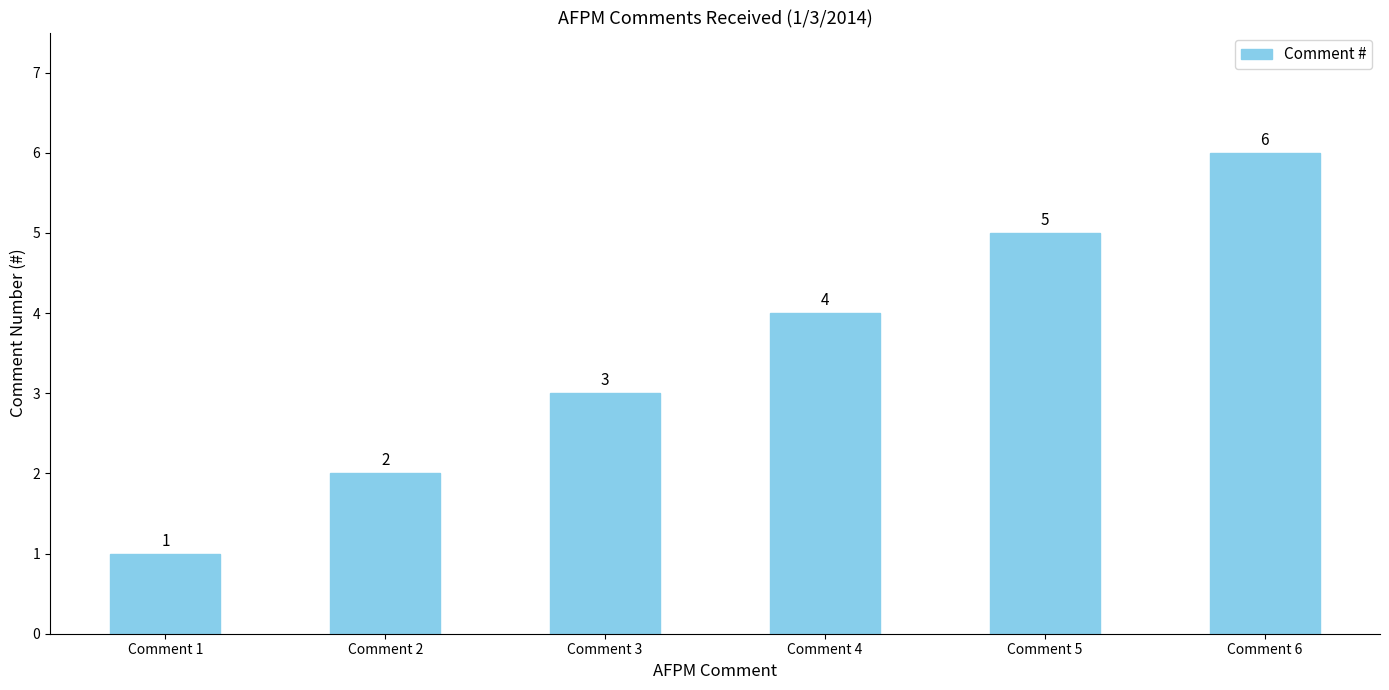

Reading left to right, transcribe all the data shown in this chart.

Comment 1=1	Comment 2=2	Comment 3=3	Comment 4=4	Comment 5=5	Comment 6=6